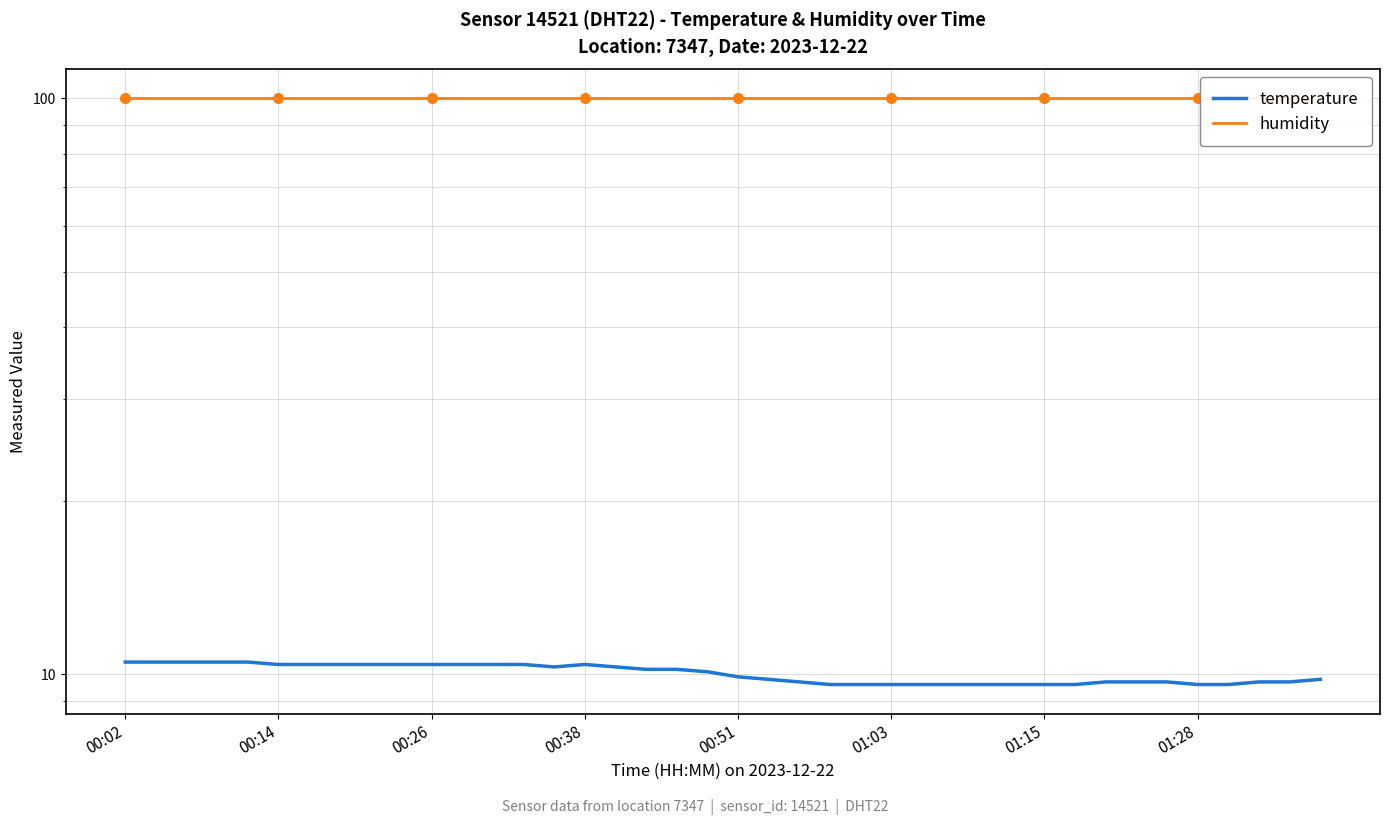

True or false: humidity and temperature cross at least once.

False